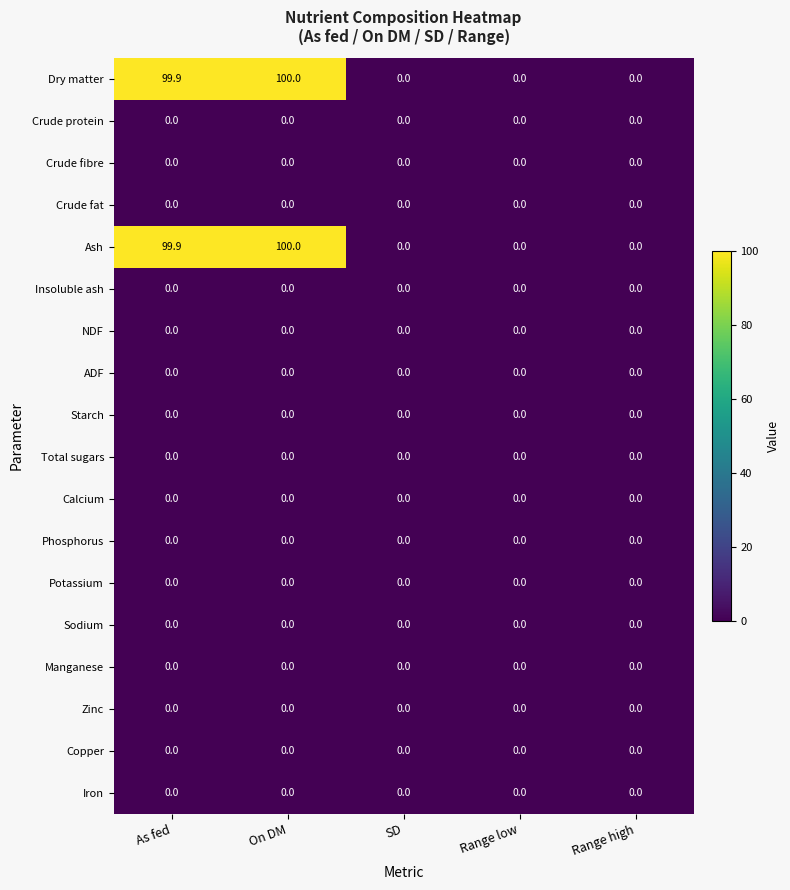

Is it true that Insoluble ash equals 0.0 at SD?

True